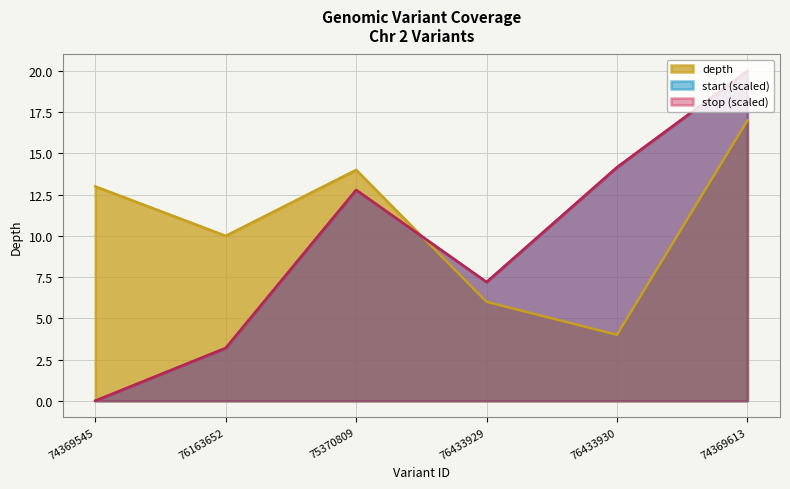

Where do depth and start first cross each other?

75370809 and 76433929